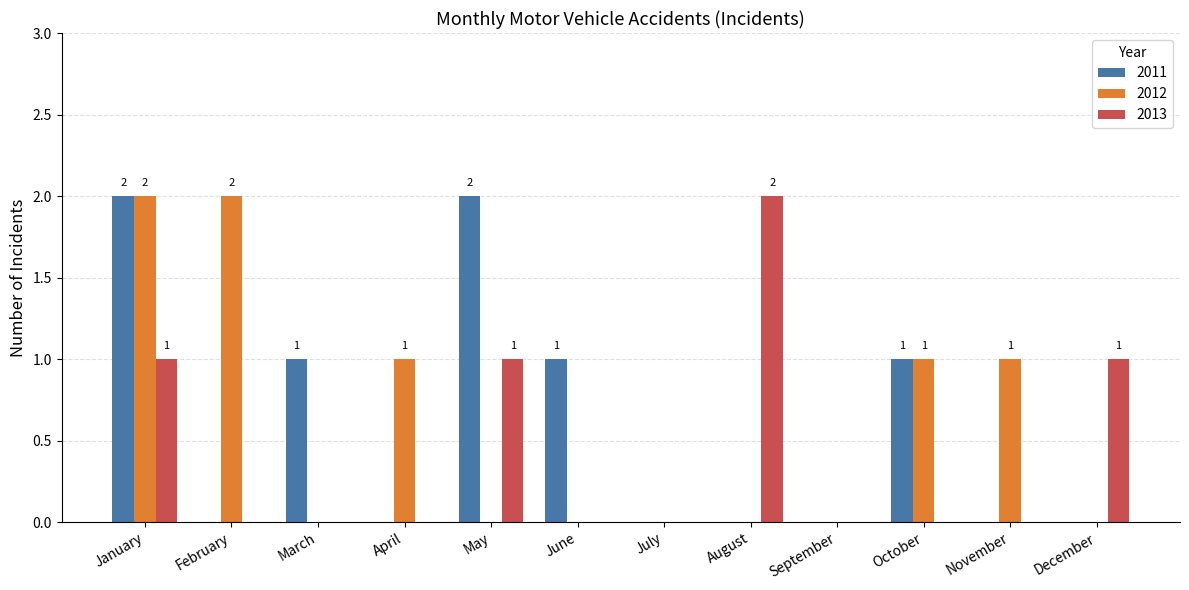

Is it true that 2013 equals 0 at April?

True